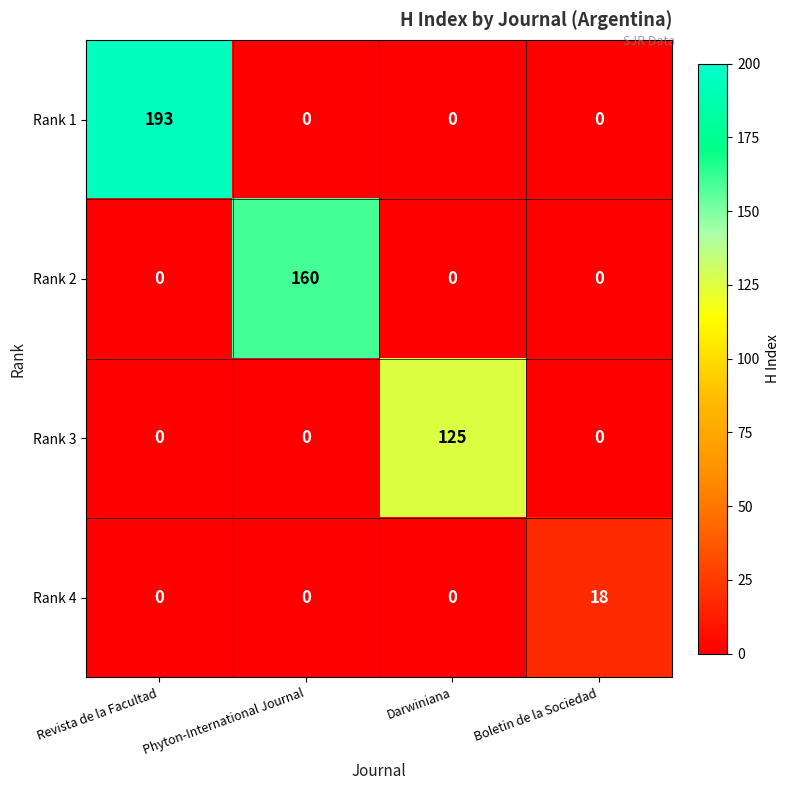

The Rank 2 series shows 208 at Phyton-International Journal. True or false?

False